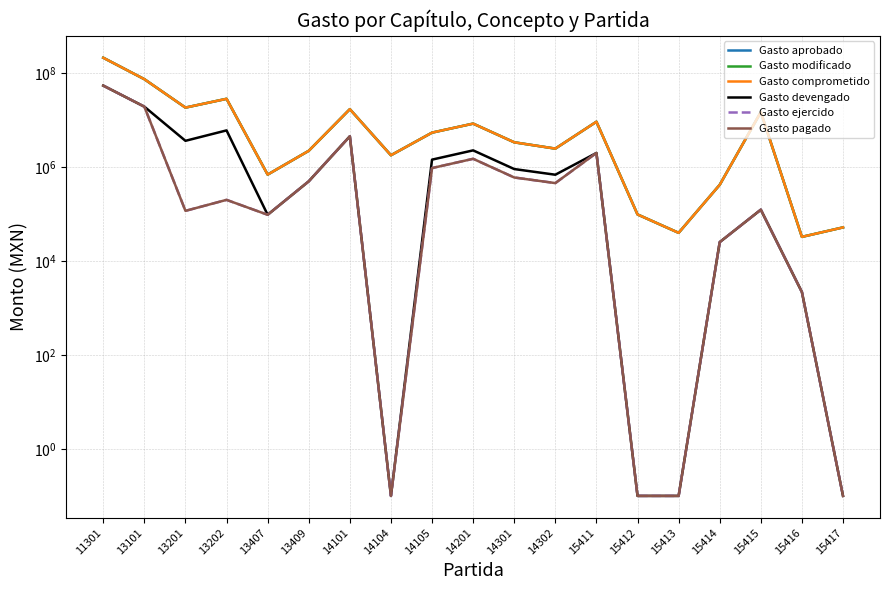

At which category does Gasto modificado reach its first local valley?

13201